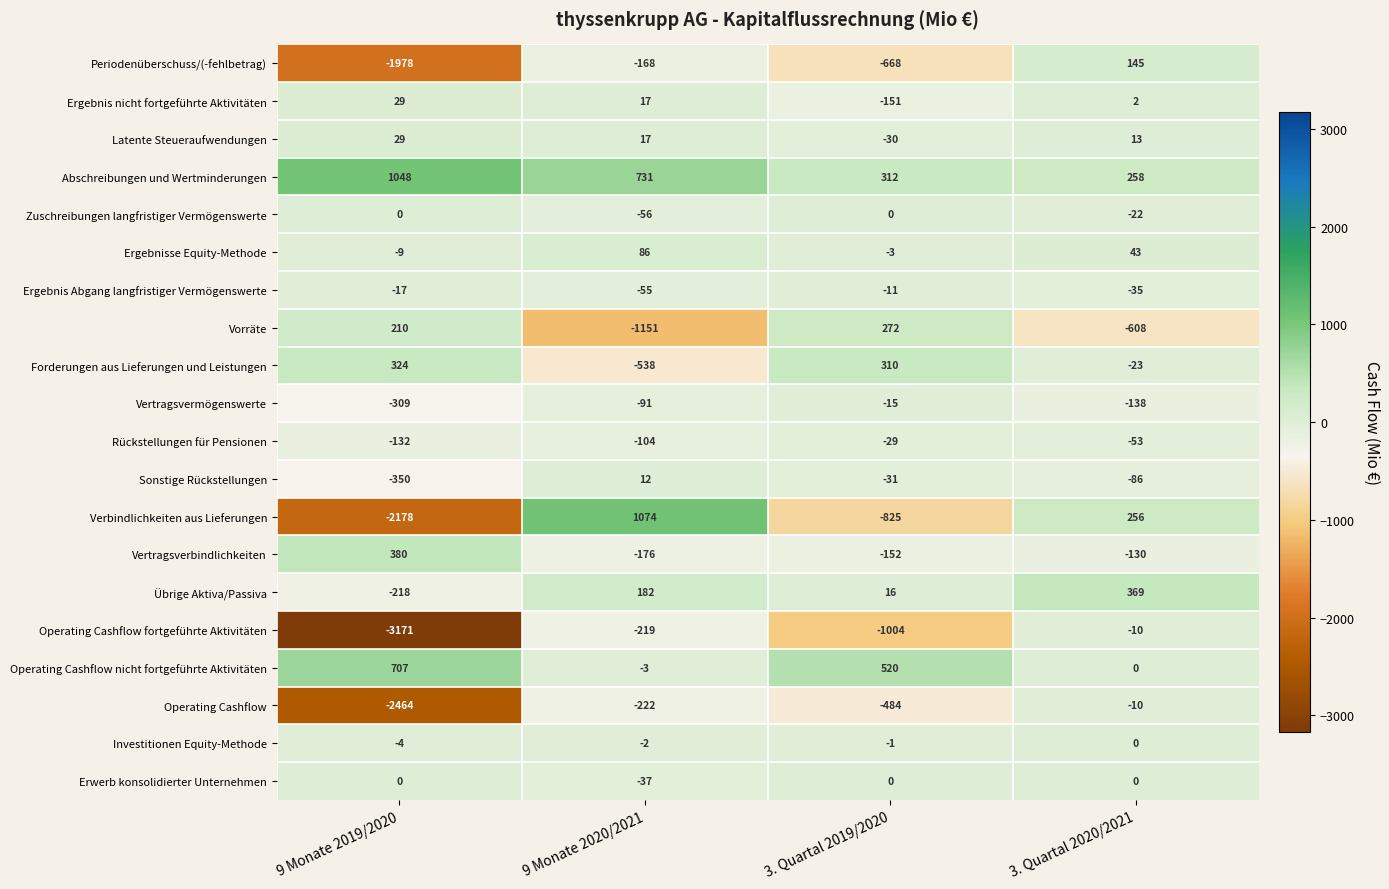

What is the difference between the highest and lowest values at 9 Monate 2019/2020?

4219